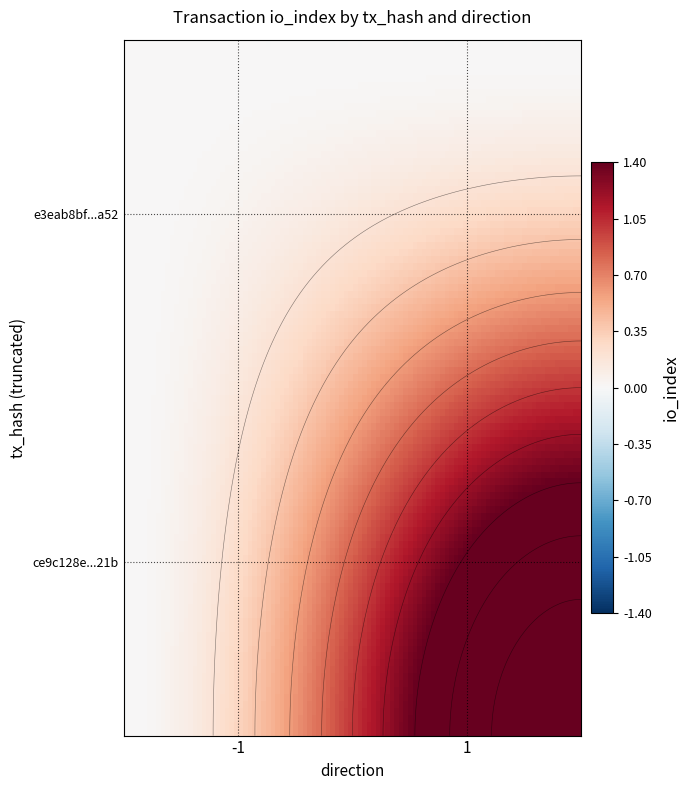

Rank the series by their maximum value, from highest to lowest.

ce9c128ecd048b73beeaf71482f281d93c2221b, e3eab8bf9b9e54f16730af6070c956956f26a52